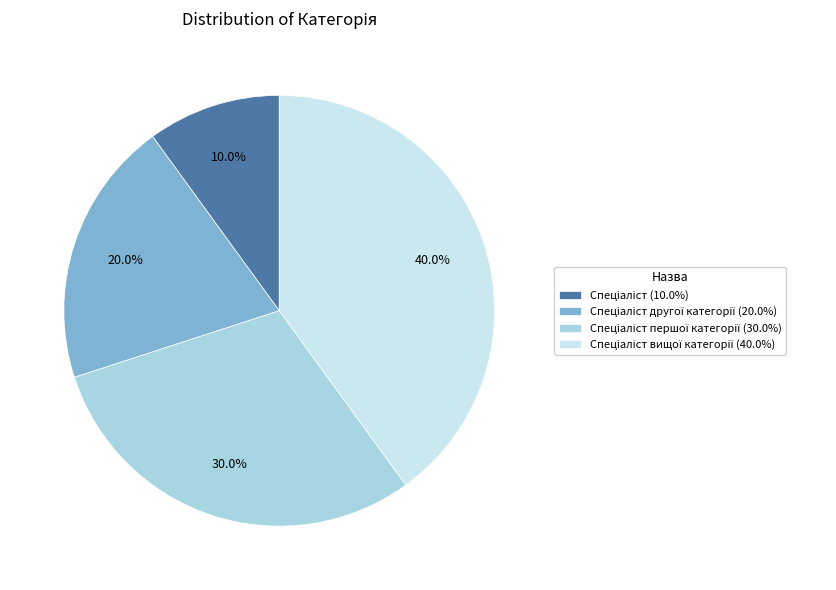

Does any single category account for the majority?

No